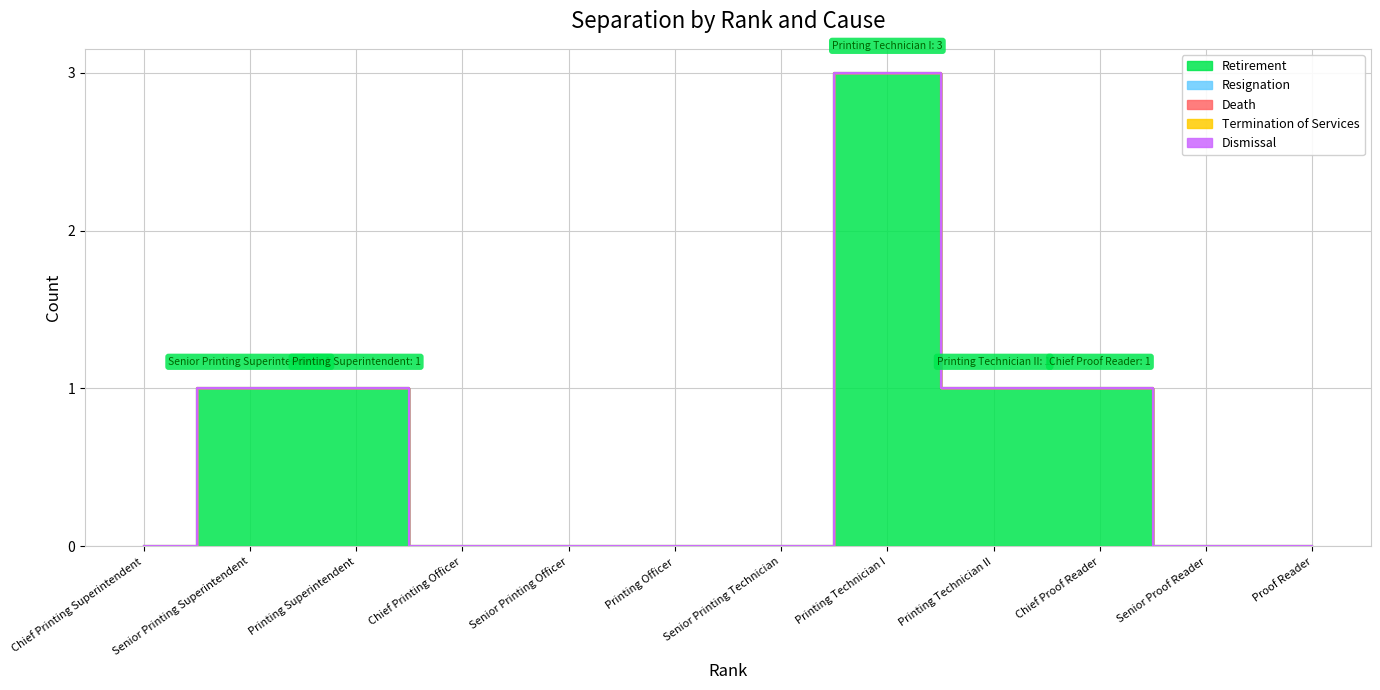

What is the total value across all series at Senior Printing Superintendent?

1